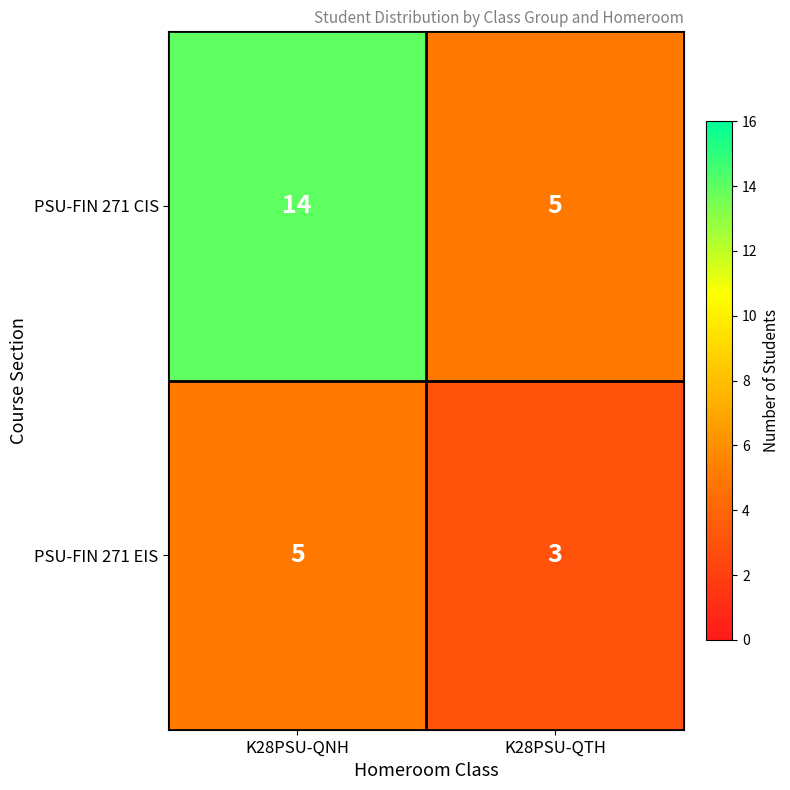

List the series in order of their overall mean, lowest first.

PSU-FIN 271 EIS, PSU-FIN 271 CIS